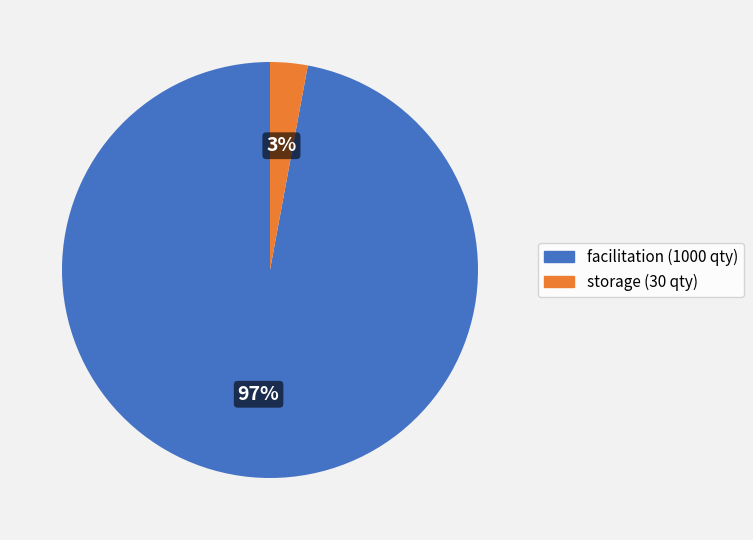

Which slice represents more than half of the pie?

facilitation